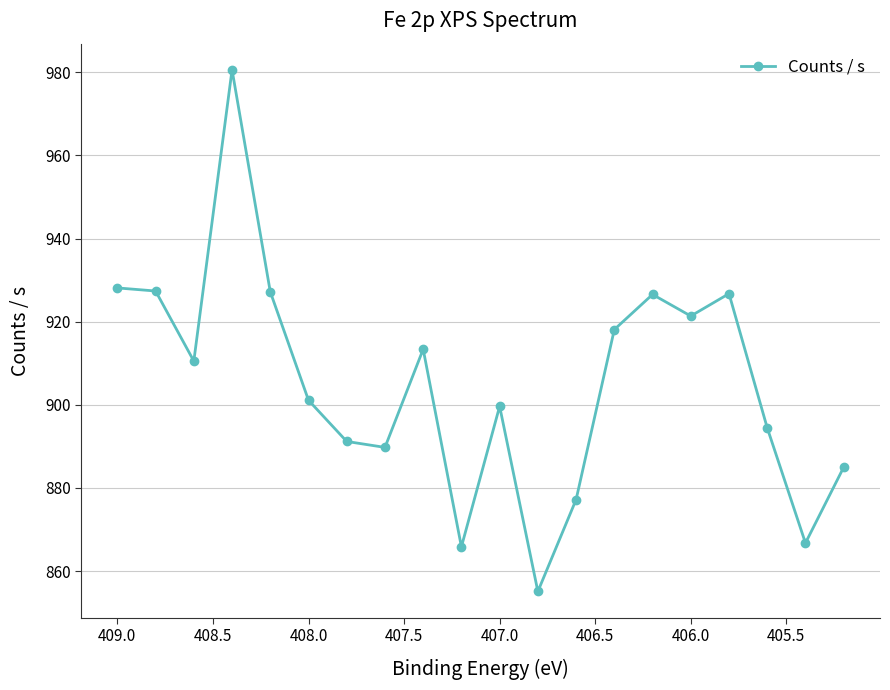

What is the maximum value shown in the chart?

980.6